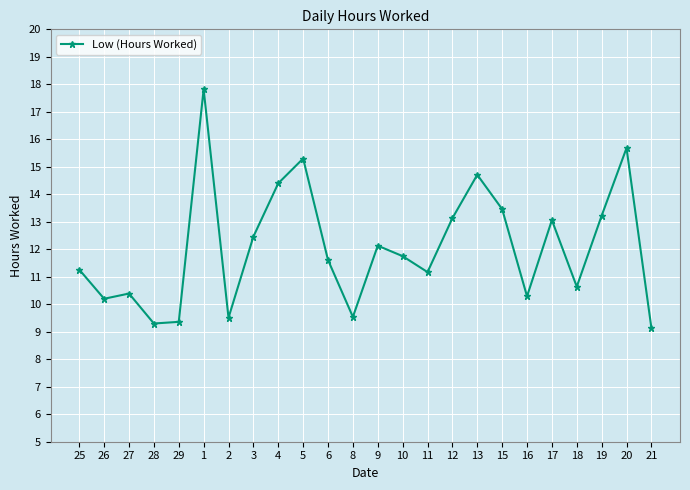

What is the label of the 4th point from the left?

28